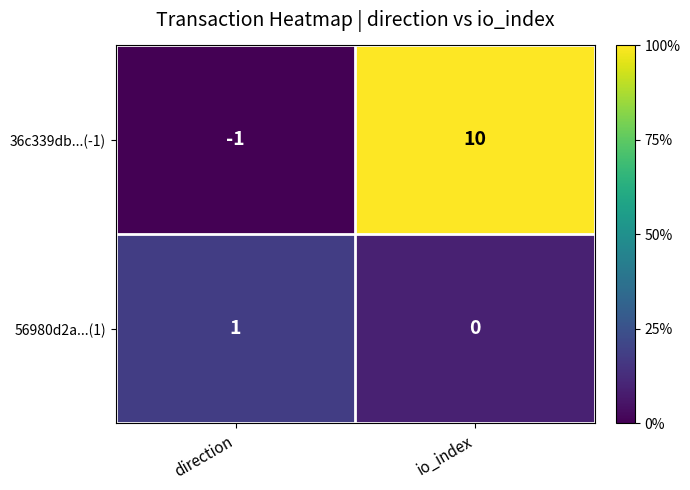

What is the spread (max minus min) of values at io_index?

10